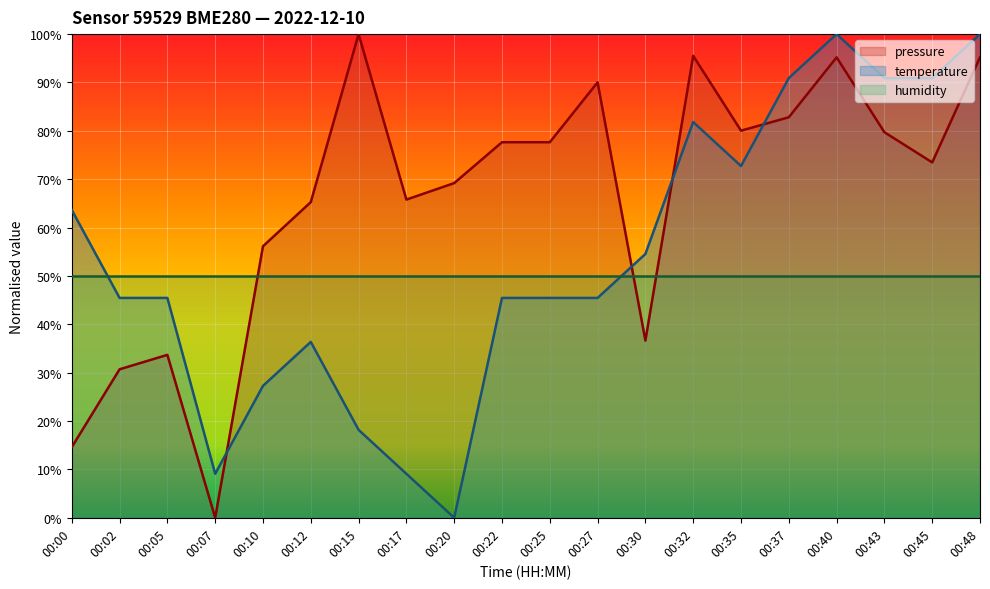

List the series in order of their overall mean, lowest first.

humidity, temperature, pressure